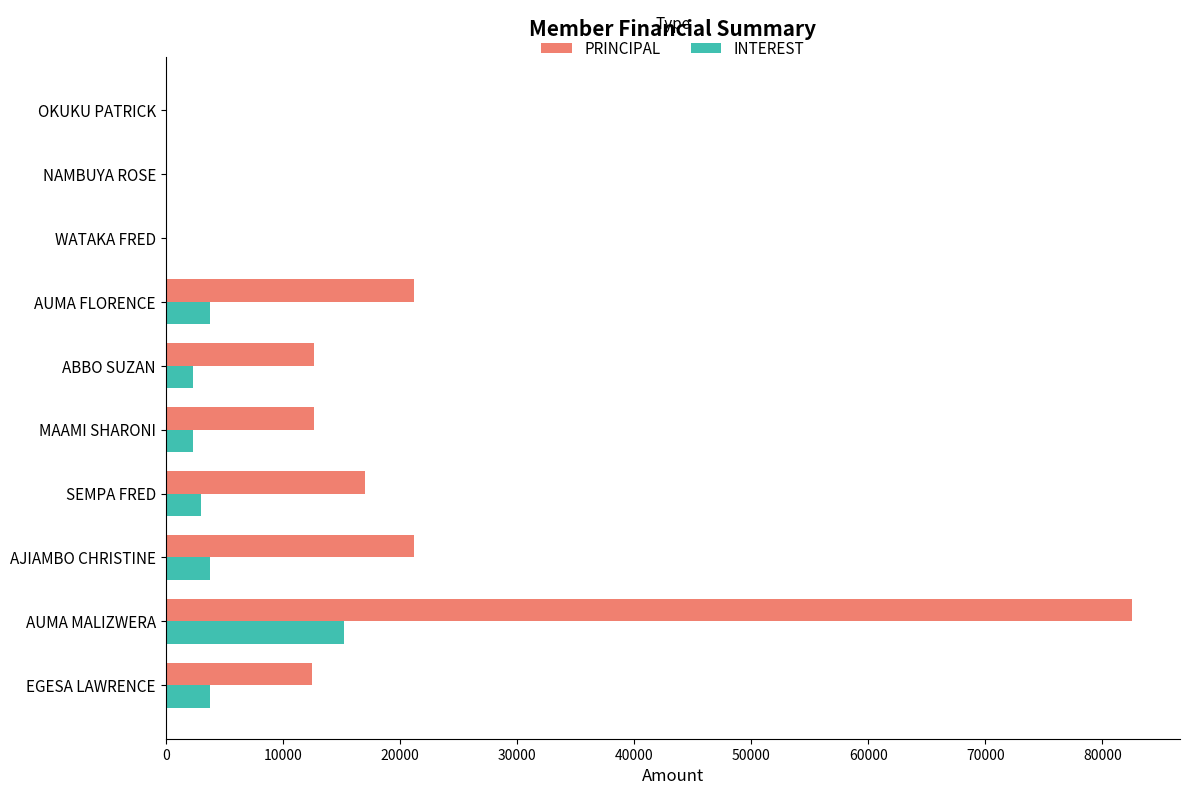

Which label corresponds to the largest value in the chart?

AUMA MALIZWERA